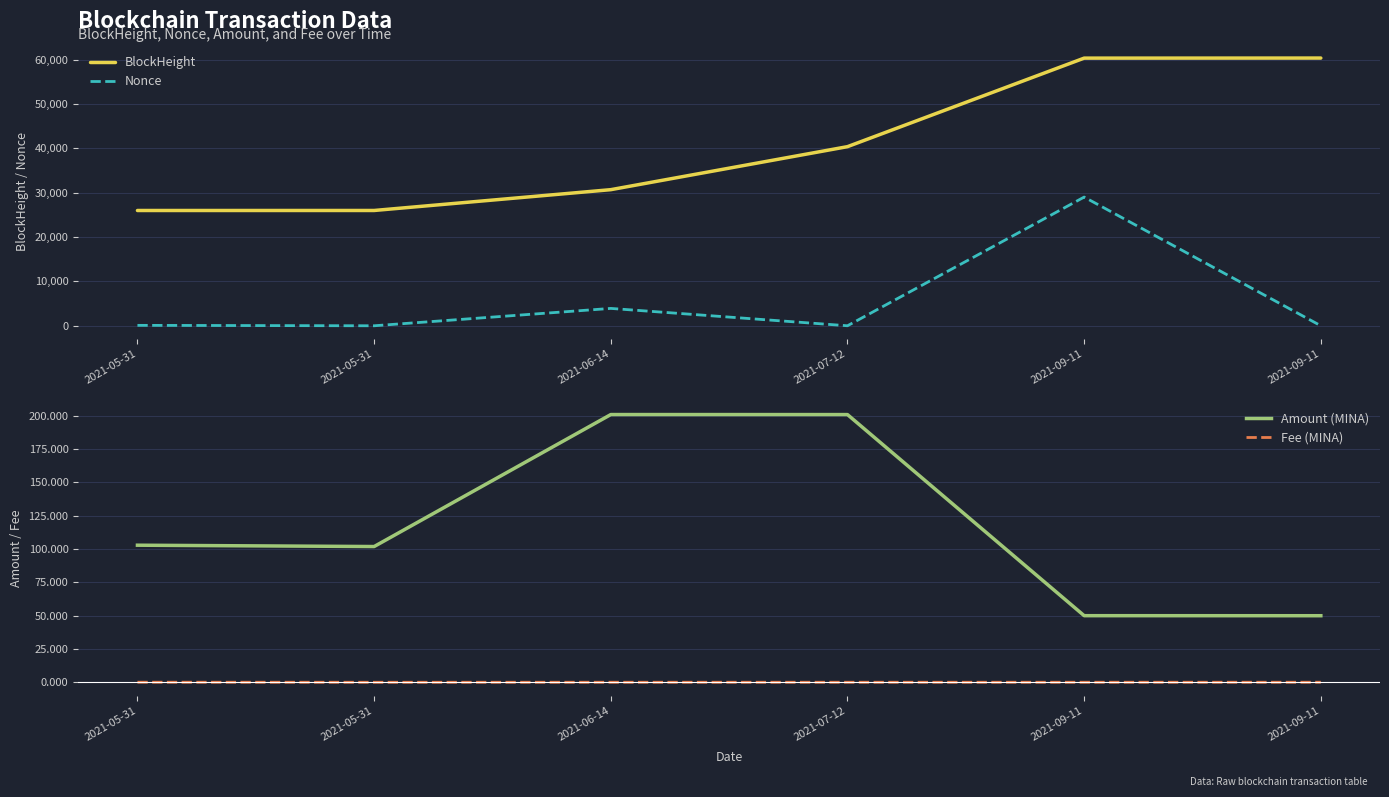

At how many categories does at least one series exceed 36633?

3